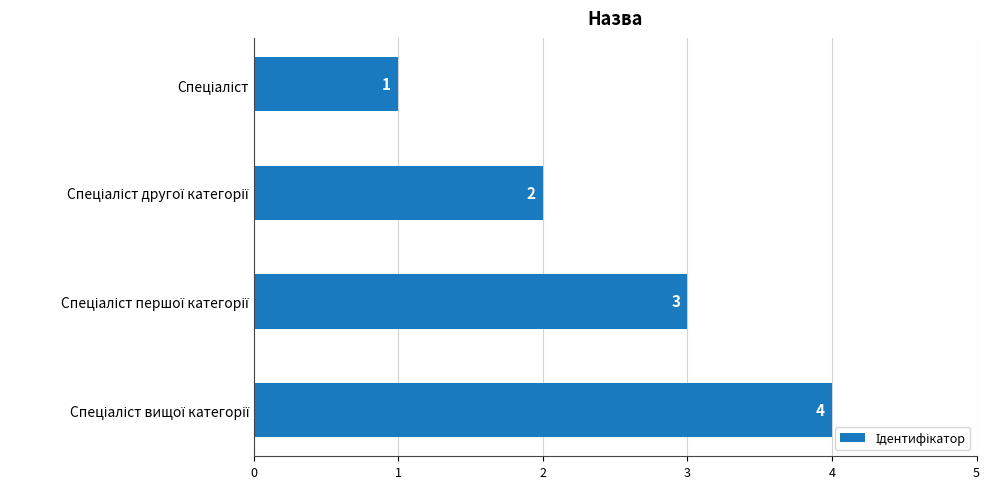

Count the values in the range 2 to 4.

3